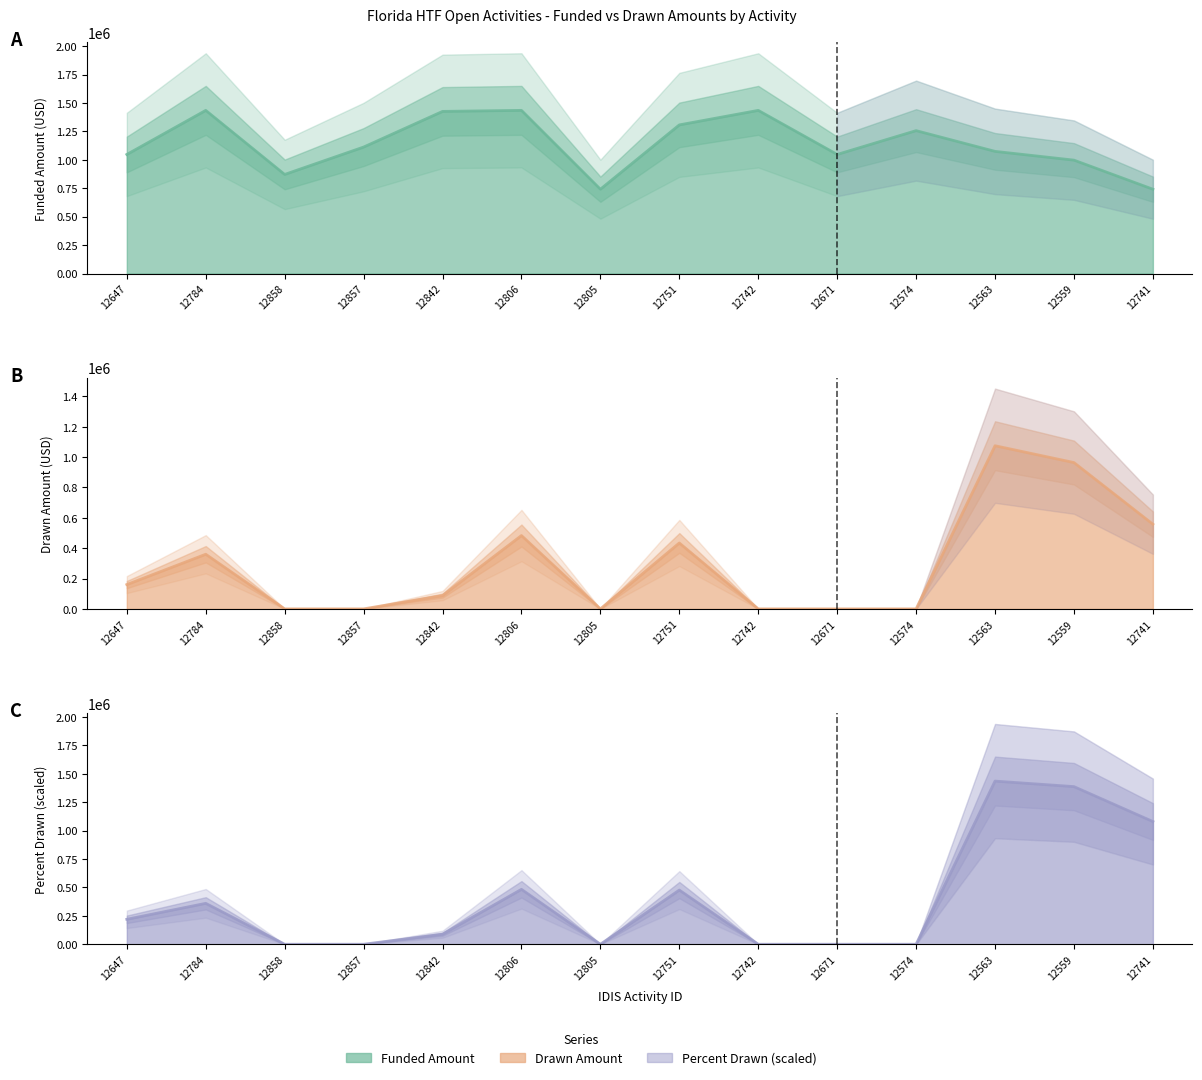

What is the maximum value for Drawn Amount?

1075037.1